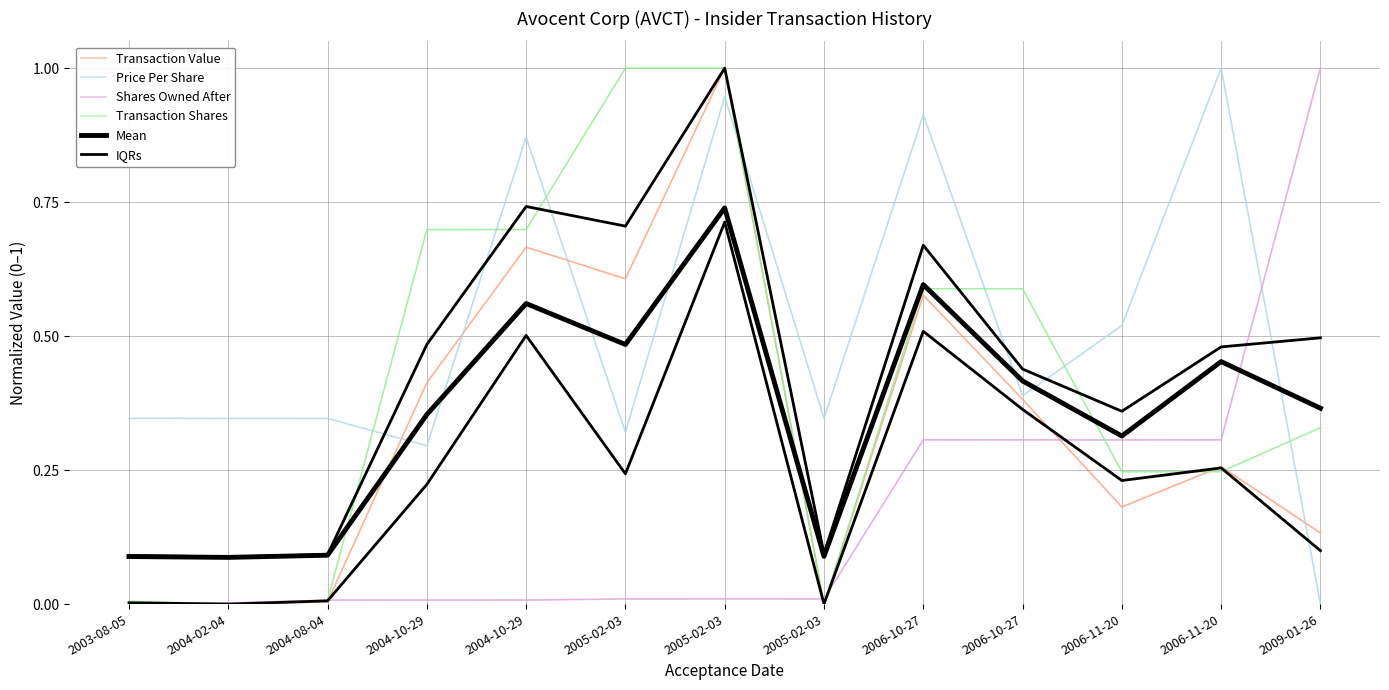

Which category has the lowest value in the Shares Owned After series?

2003-08-05